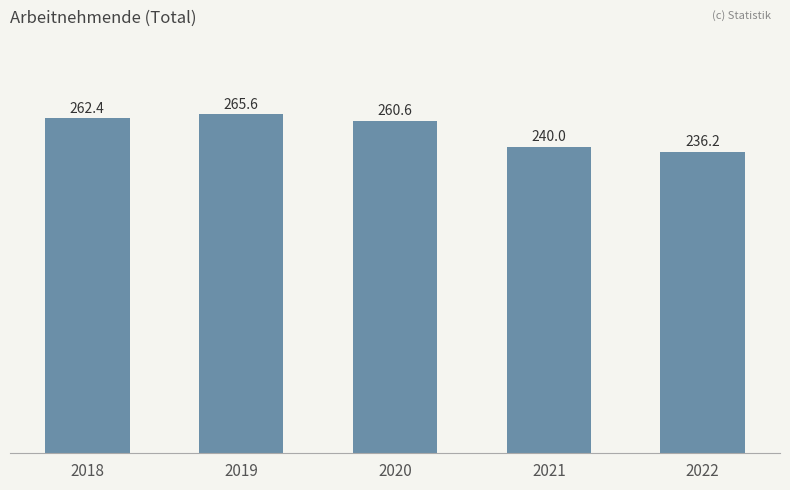

Reading left to right, what are all the values shown in this chart?

2018=262.4	2019=265.6	2020=260.6	2021=240.0	2022=236.2